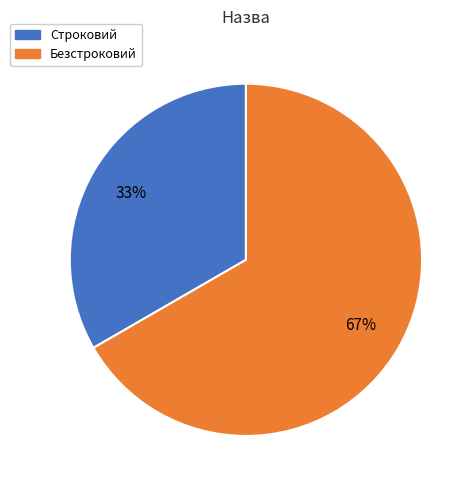

Is the sum of Безстроковий and Строковий greater than half?

Yes